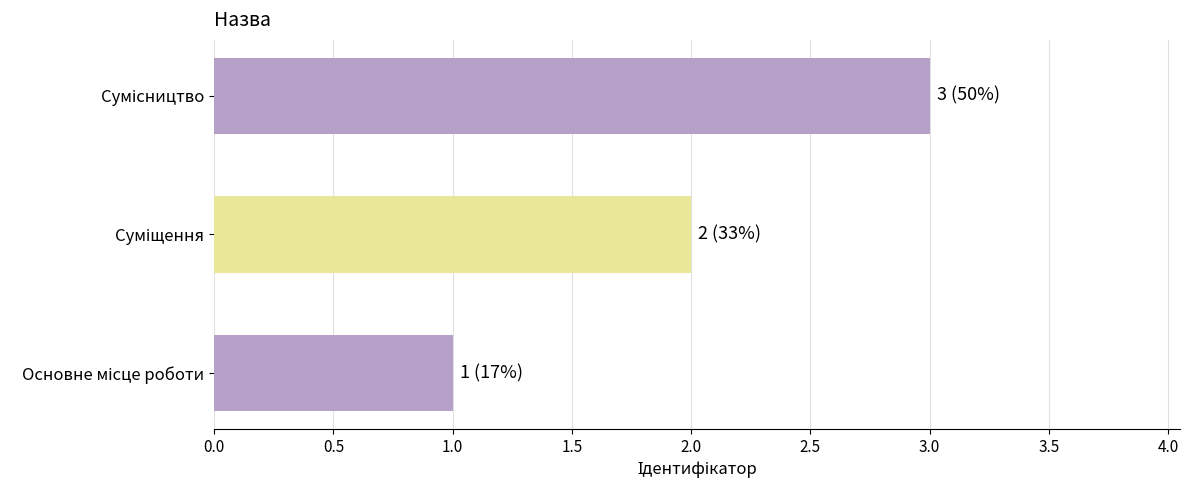

What is the smallest value displayed?

1